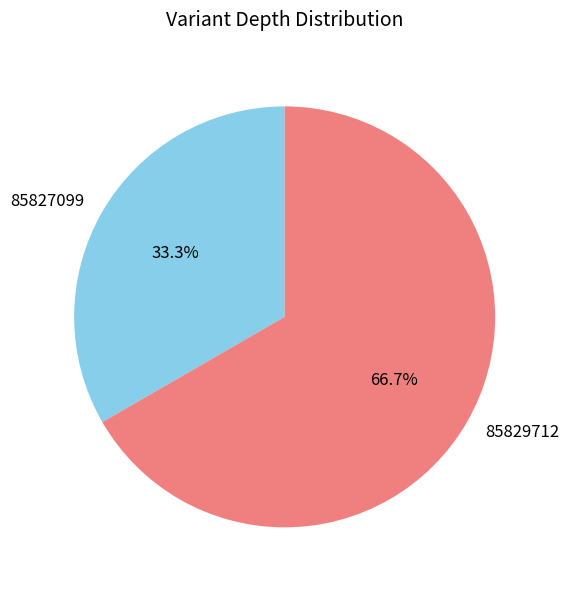

What is the smallest slice in the pie chart?

85827099